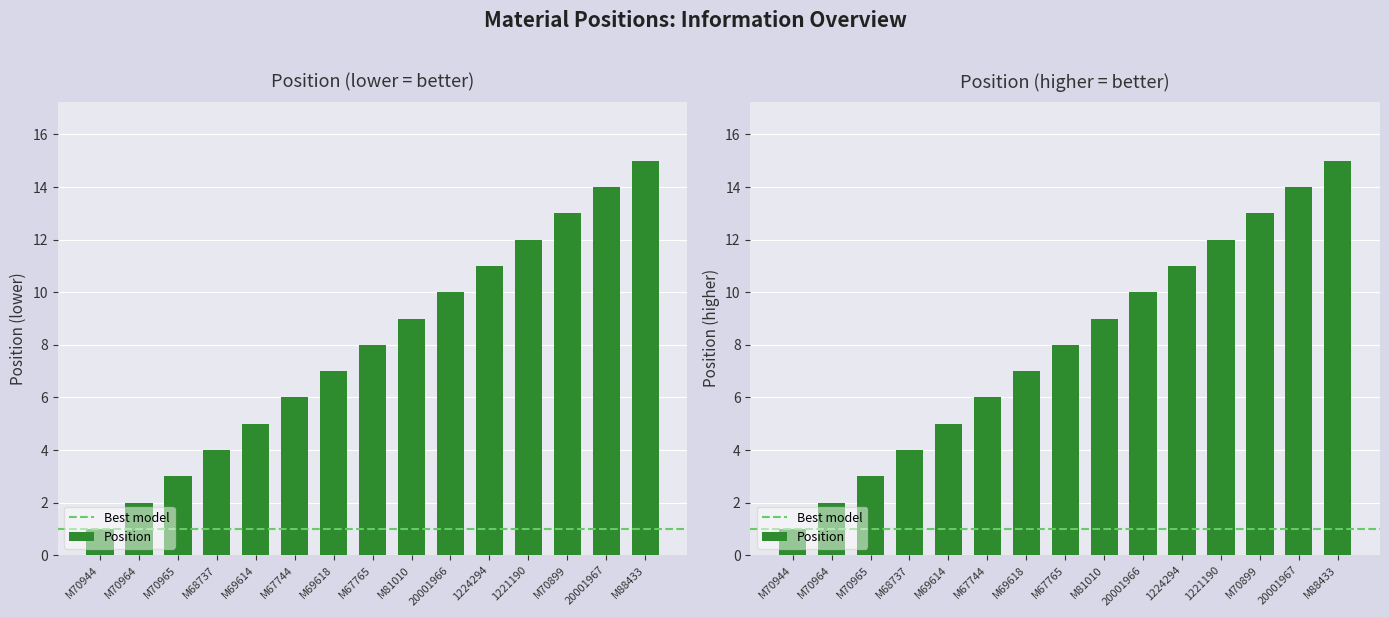

True or false: the data shows 20 at M70899.

False